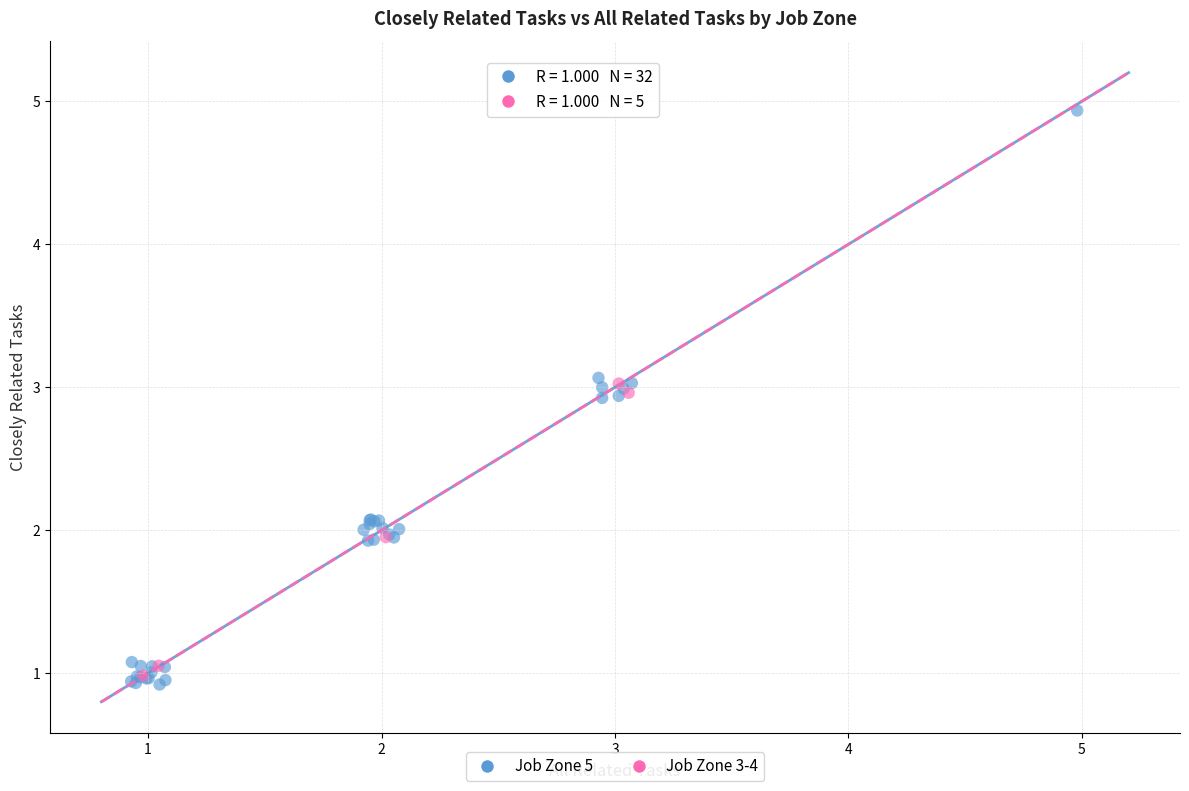

Which series has the widest spread of Y values?

Job Zone 5